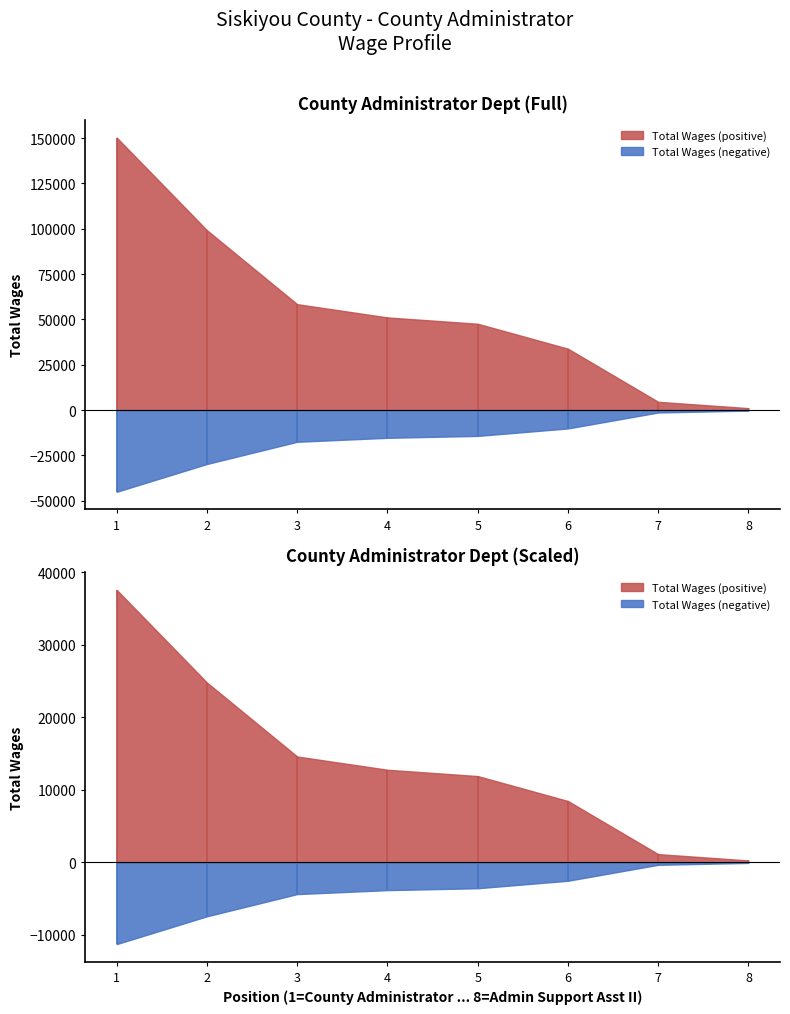

What is the maximum value shown in the chart?

150300